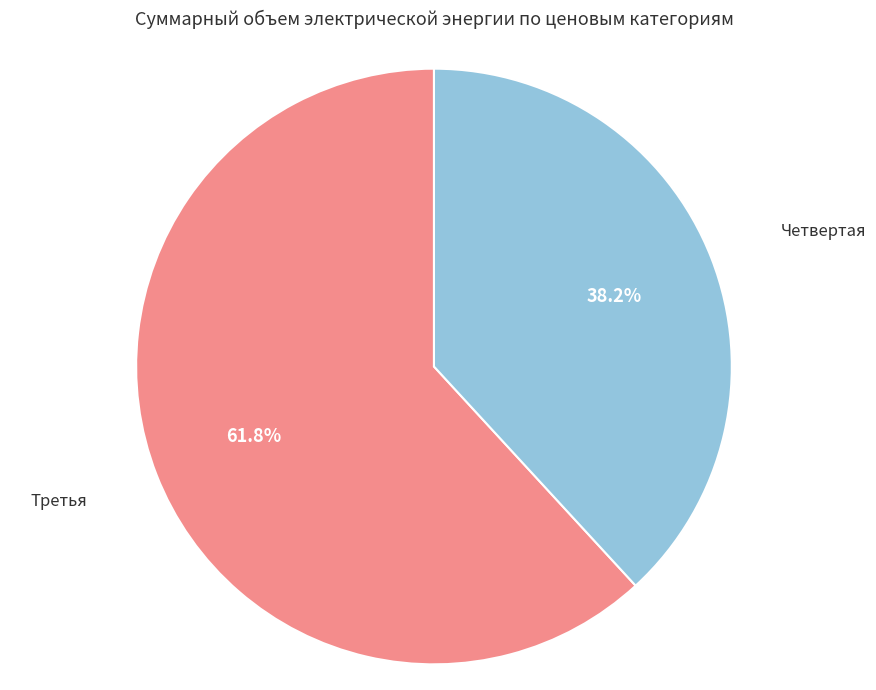

Is there a majority slice in this chart?

Yes